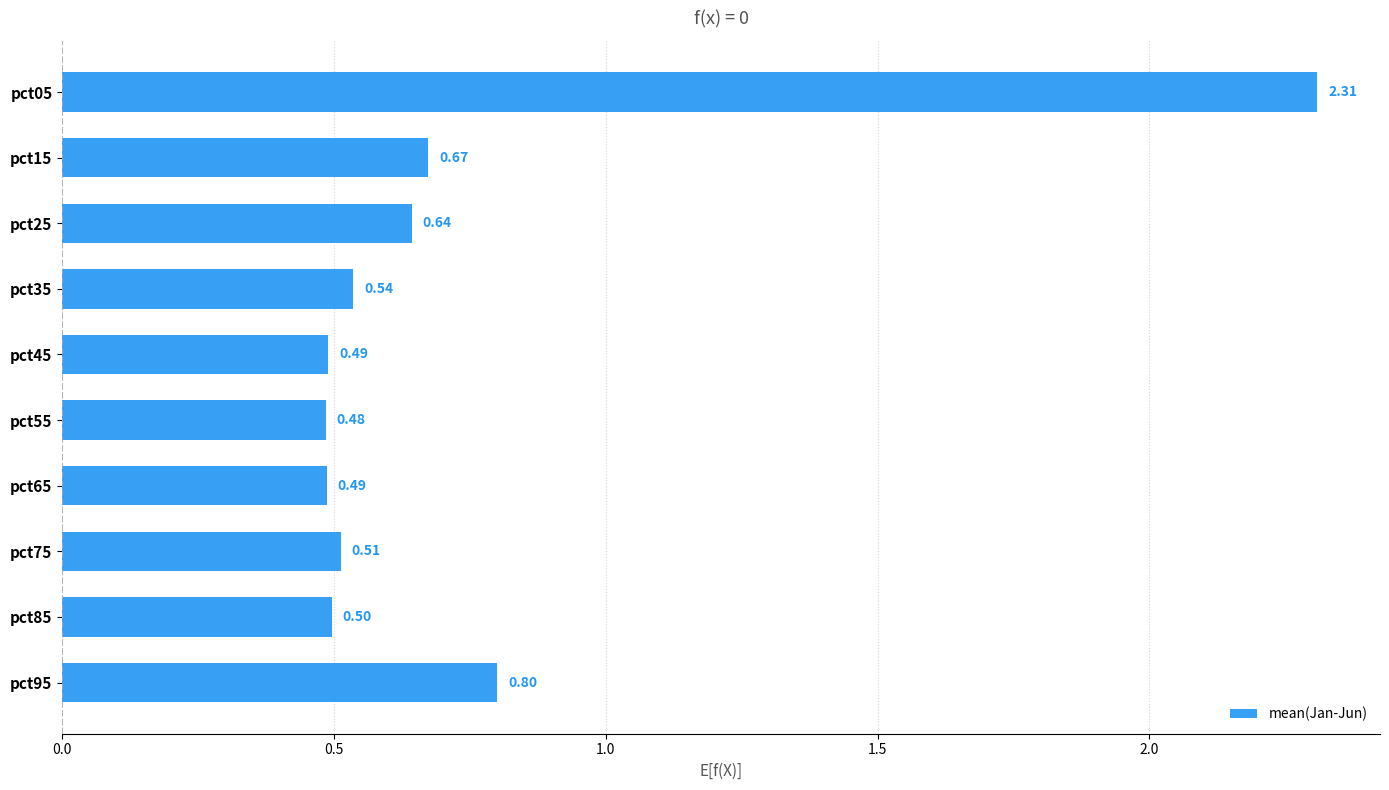

What is the difference between the second highest and second lowest values?

0.3